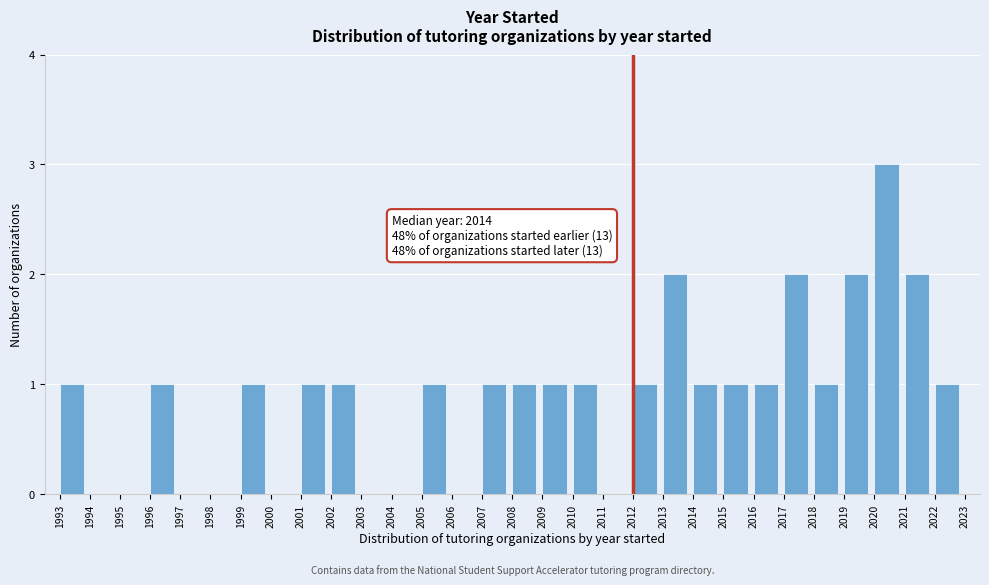

Over which range of the x-axis is the bar tallest?

2020 to 2021